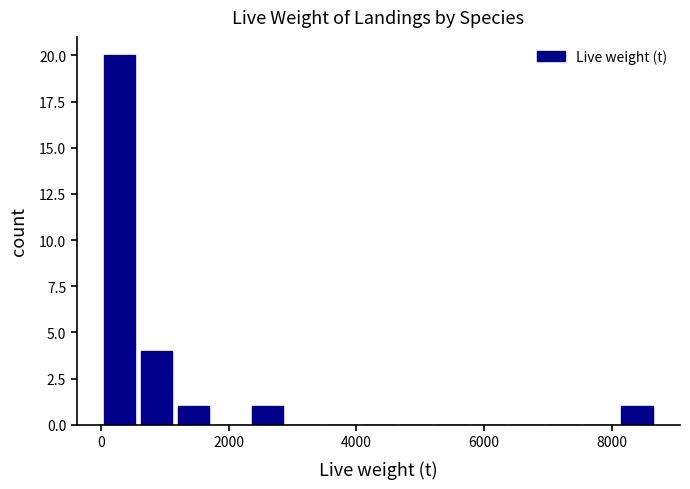

Around what value on the x-axis is the tallest bar? Give the approximate position of its centre, as read against the axis.

200